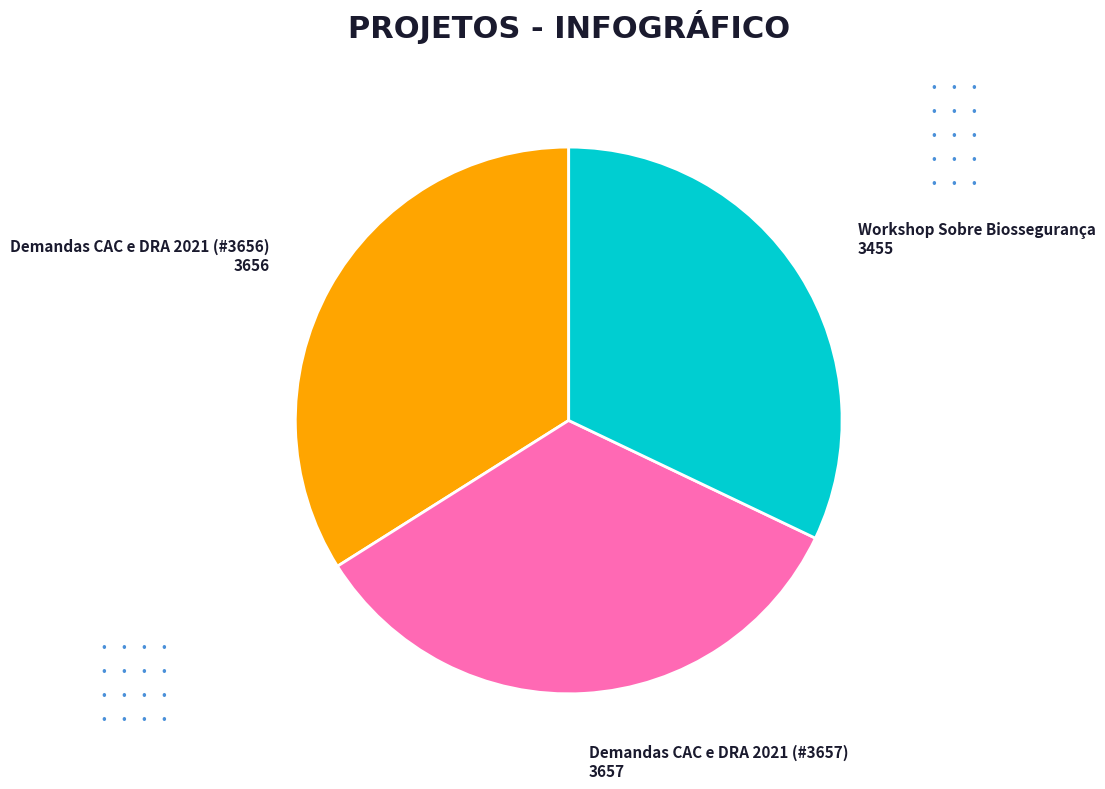

Is there a majority slice in this chart?

No